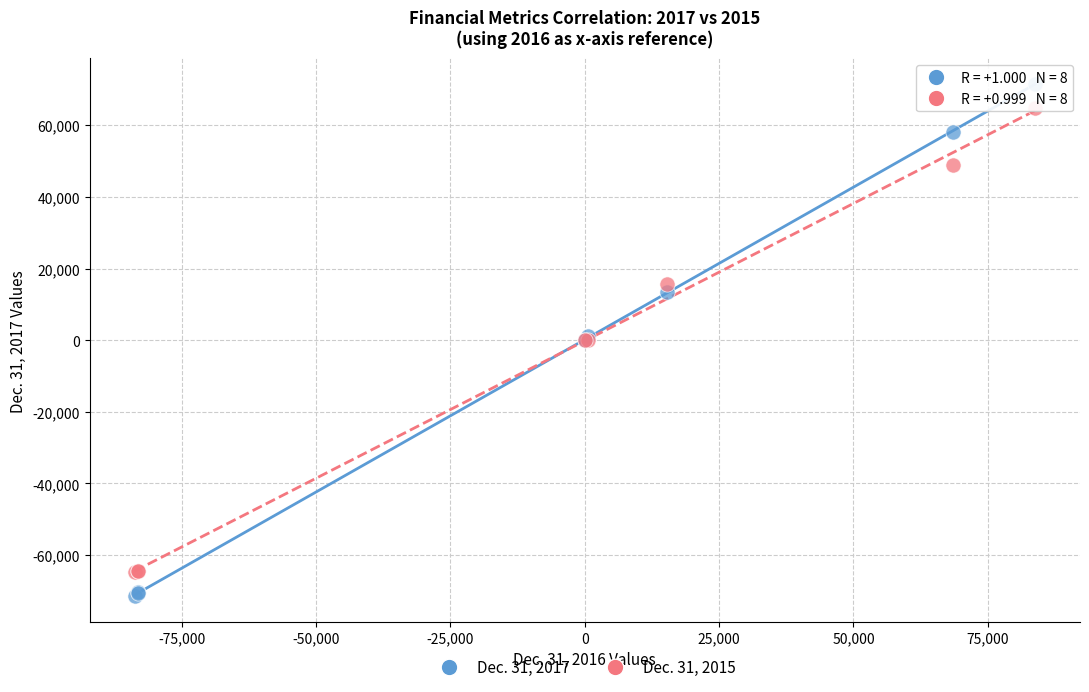

Which series has the largest Y range (max minus min)?

Dec. 31, 2017